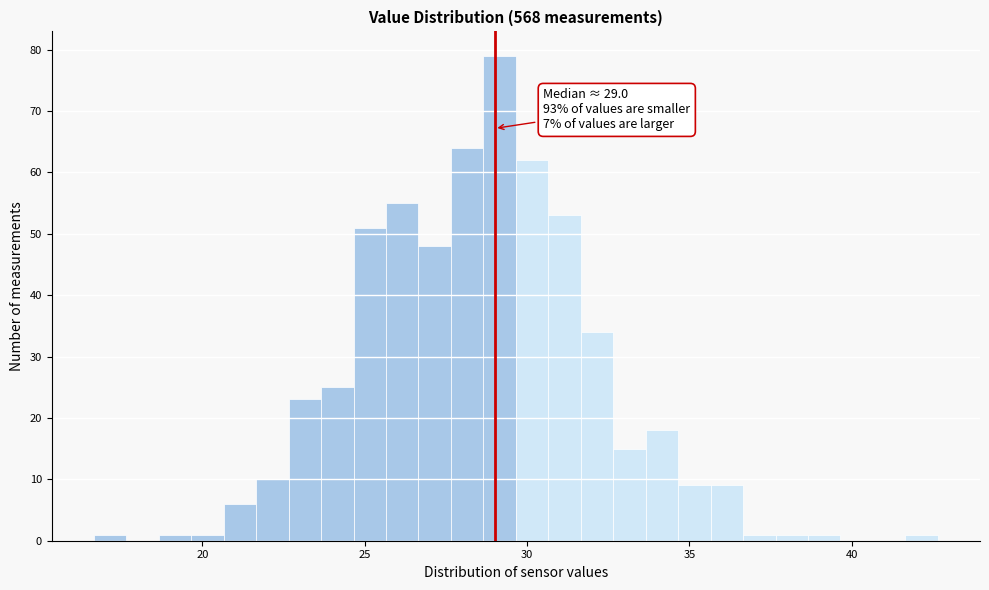

Read against the x-axis, roughly where is the centre of the tallest bar?

29.0